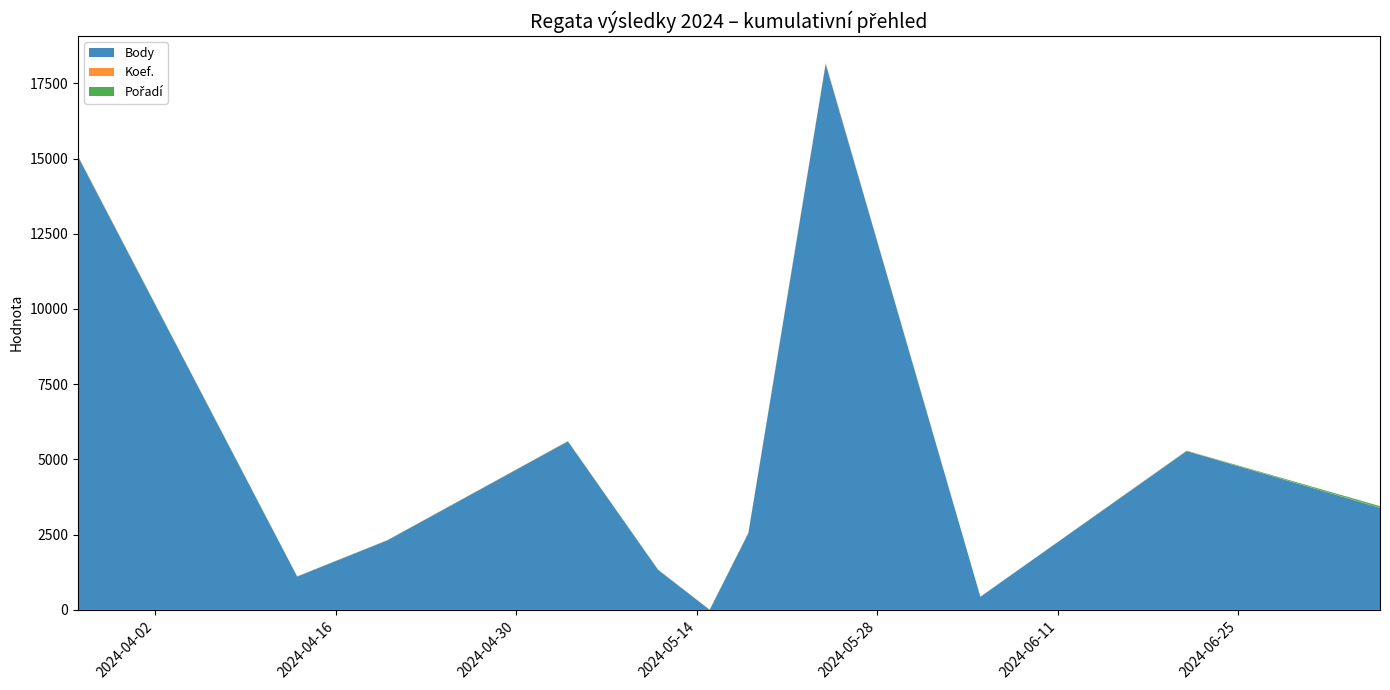

Reading right to left, list all the values displayed in this chart.

Body: 2024-07-06=3393	2024-06-21=5279	2024-06-05=437	2024-05-24=18144	2024-05-18=2550	2024-05-15=0	2024-05-11=1330	2024-05-04=5600	2024-04-20=2312	2024-04-13=1108	2024-03-27=15061
Koef.: 2024-07-06=8	2024-06-21=7	2024-06-05=1	2024-05-24=20	2024-05-18=7	2024-05-15=2	2024-05-11=3	2024-05-04=7	2024-04-20=4	2024-04-13=4	2024-03-27=15
Pořadí: 2024-07-06=48	2024-06-21=6	2024-06-05=1	2024-05-24=5	2024-05-18=6	2024-05-15=7	2024-05-11=5	2024-05-04=4	2024-04-20=4	2024-04-13=4	2024-03-27=10